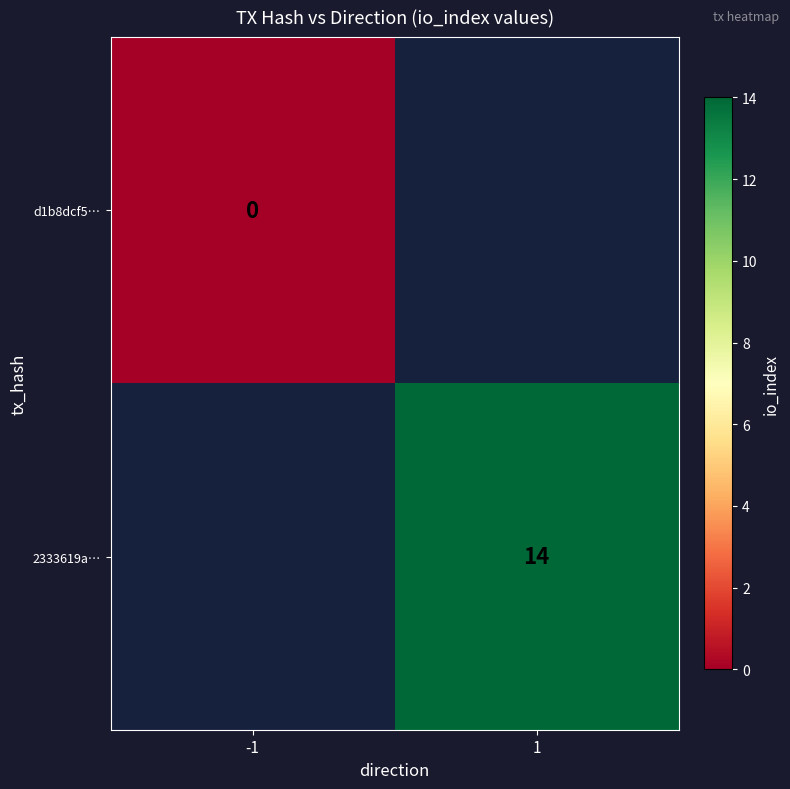

The value of 2333619a… at 1 is 14. True or false?

True